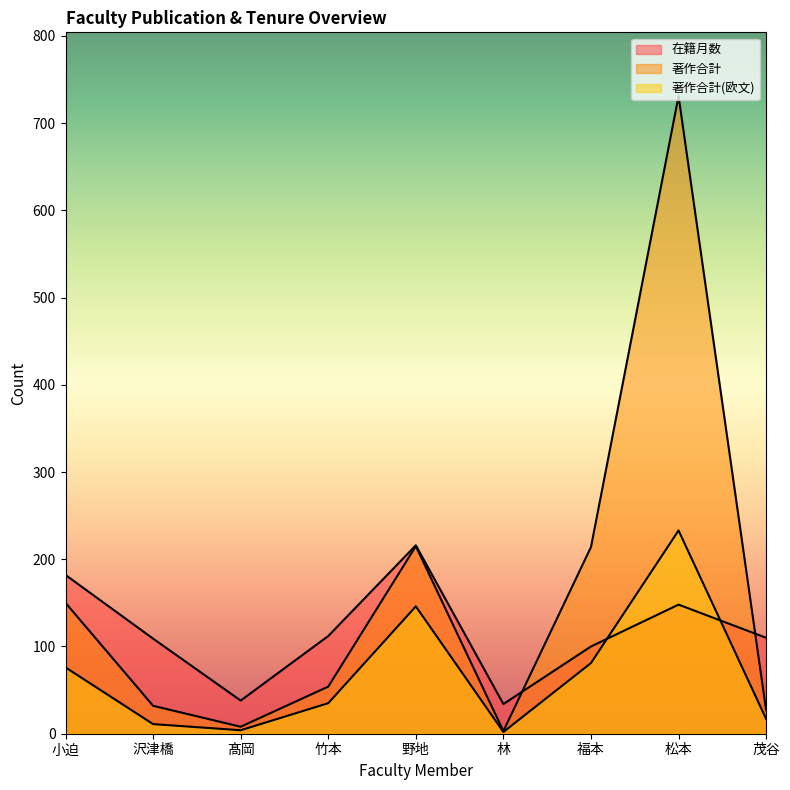

How many lines are shown in the chart?

3